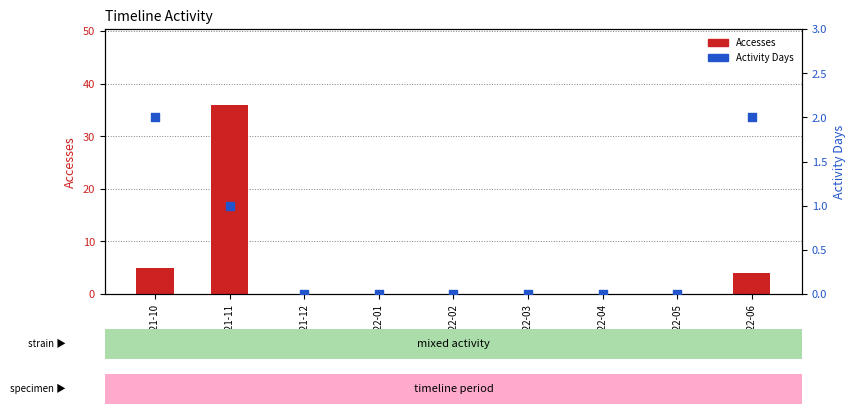

Which series reaches the maximum Y coordinate?

Accesses